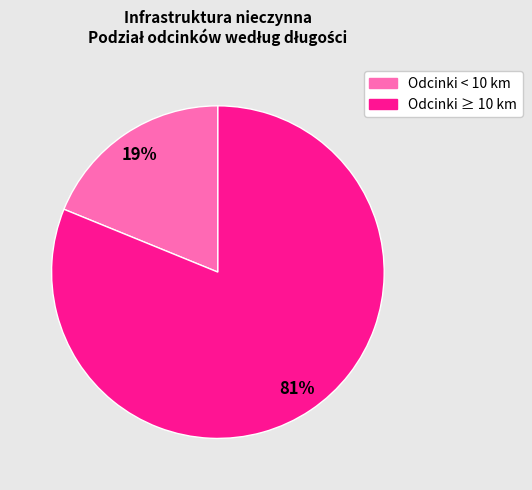

Does any single category account for the majority?

Yes